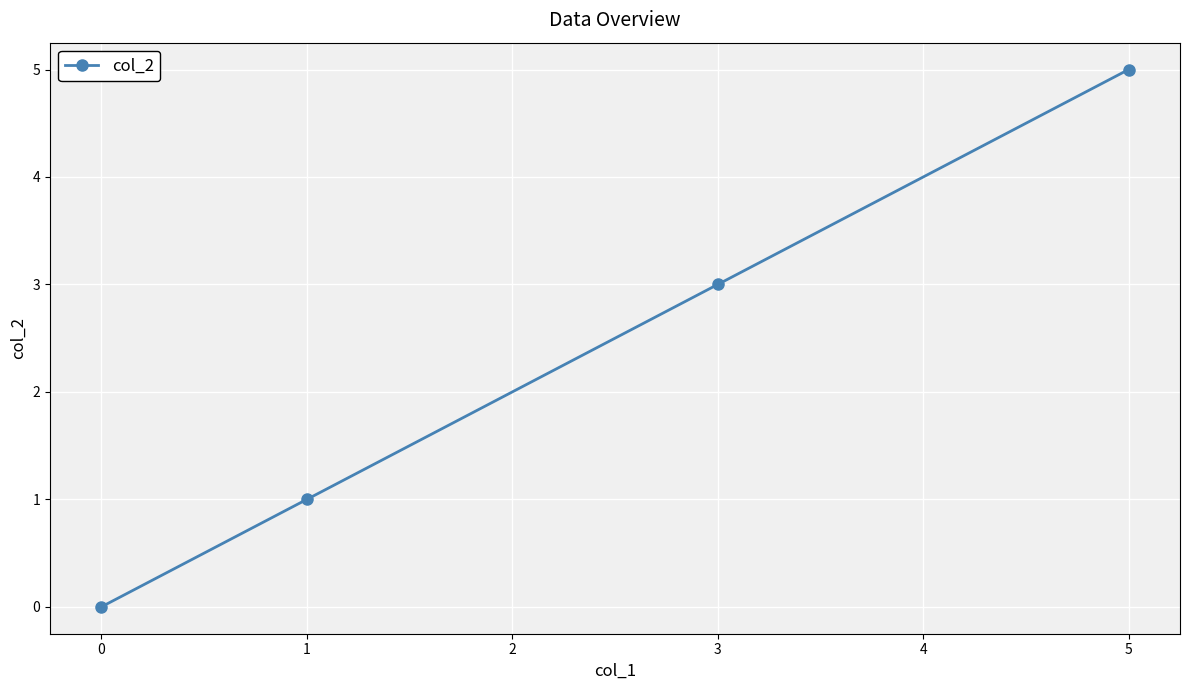

What is the change in value from 0 to 1?

+1